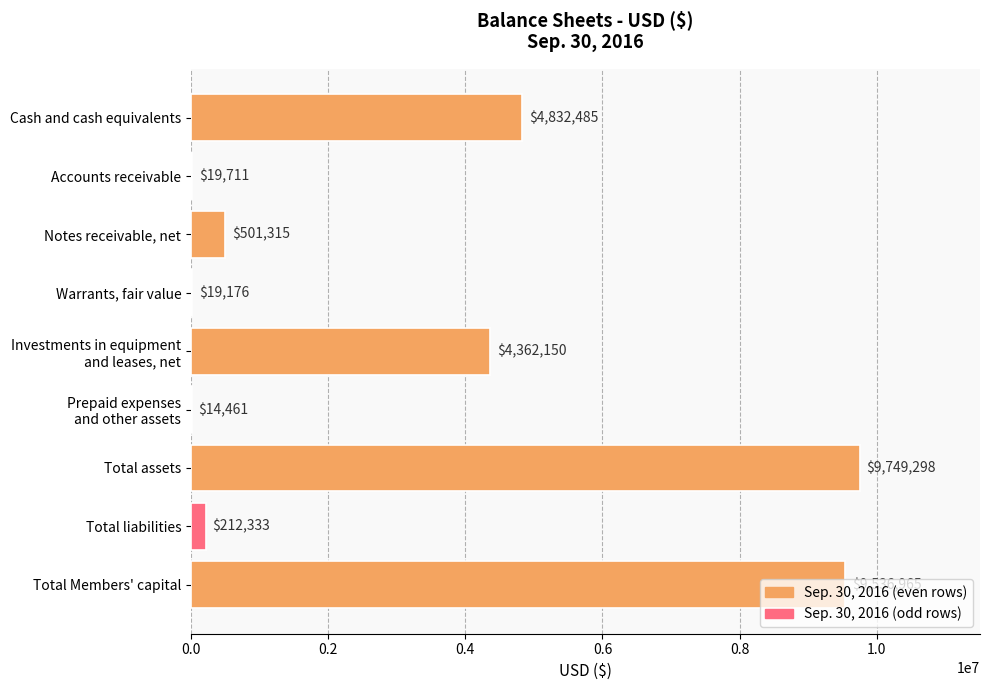

Approximately how many times larger is the value at Total Members' capital compared to Cash and cash equivalents?

2.0